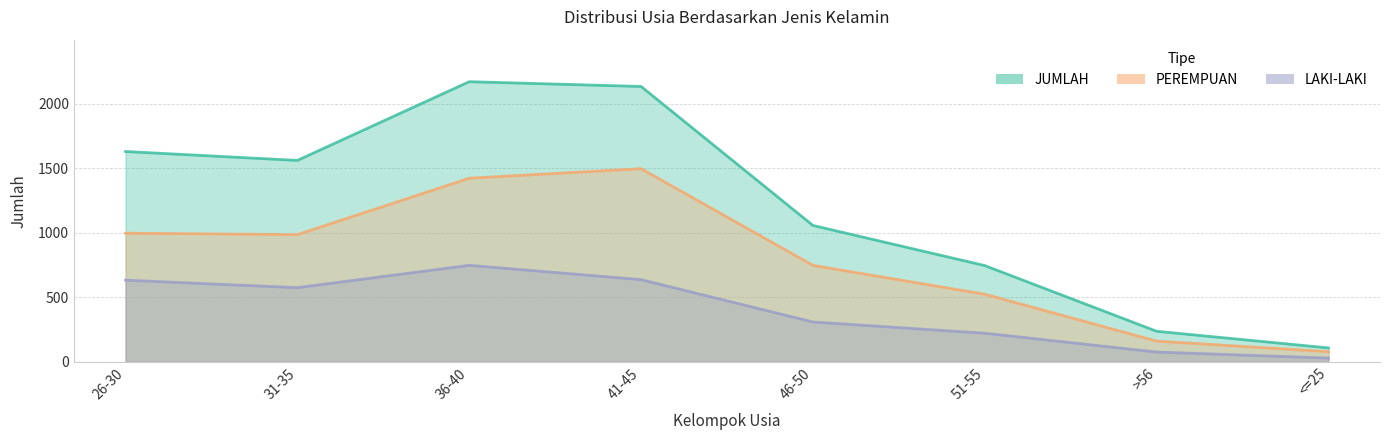

How many data points in LAKI-LAKI are less than 575?

4